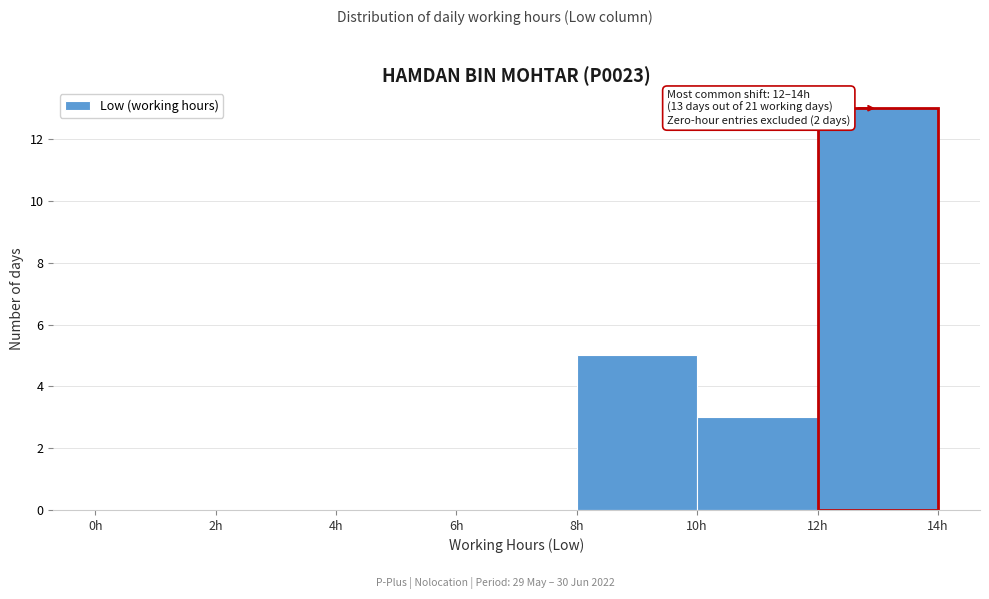

Over which range of the x-axis is the bar tallest?

12 to 14